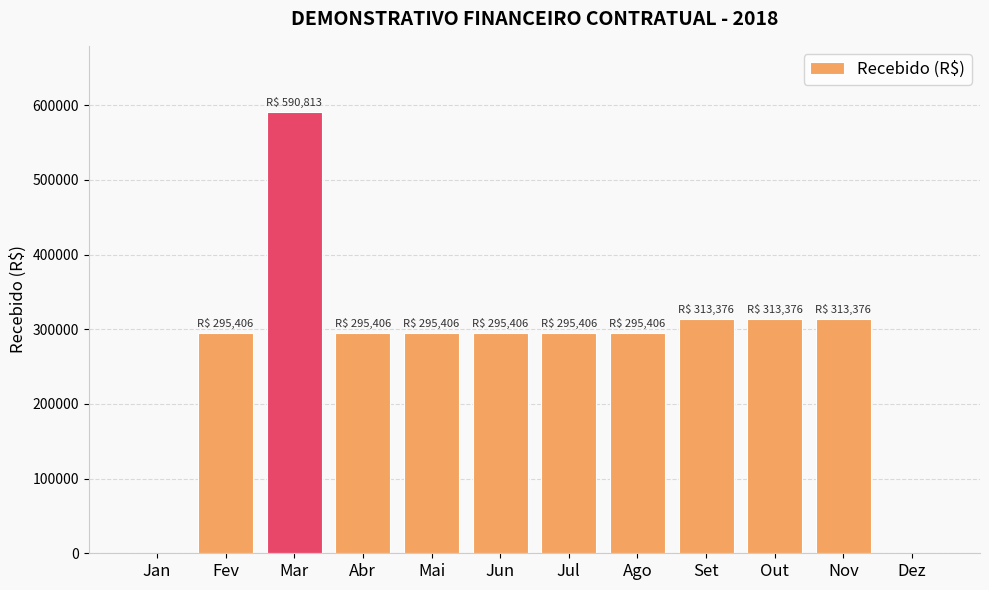

The chart shows a value of 0.0 at Jan. True or false?

True